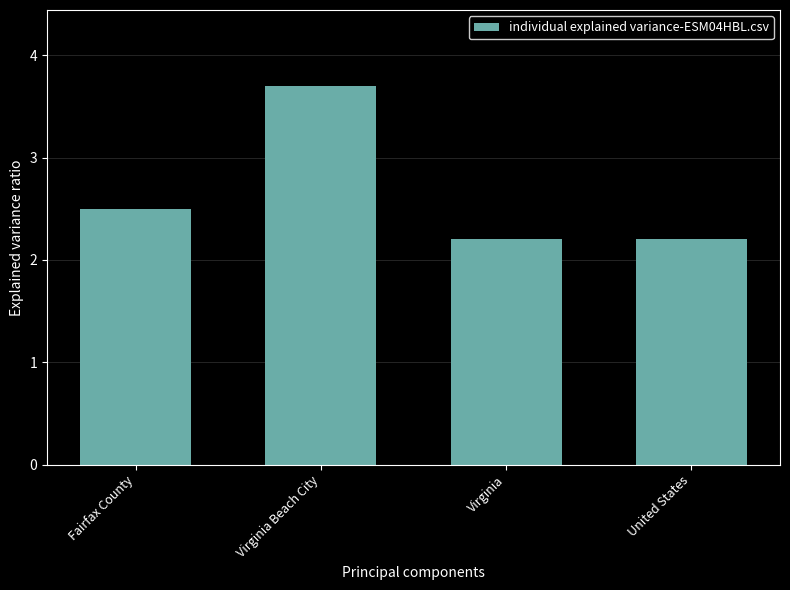

What is the change in value from Virginia Beach City to United States?

-1.5